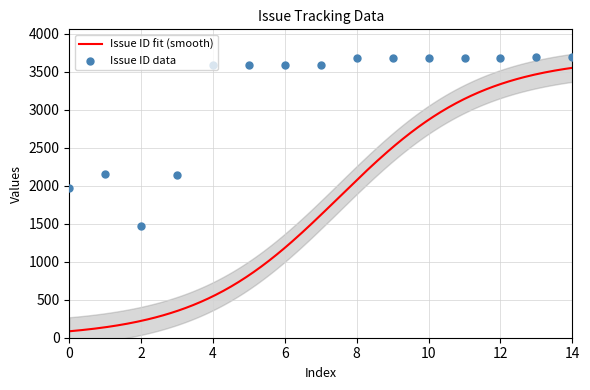

What is the lowest value of the Issue ID fit (smooth) series?

84.8